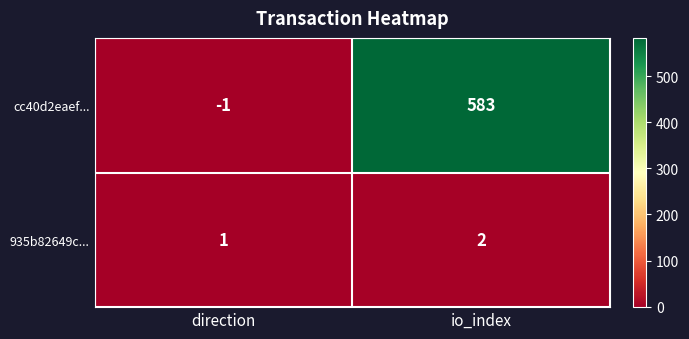

At io_index, list the series in order from largest to smallest.

cc40d2eaef..., 935b82649c...